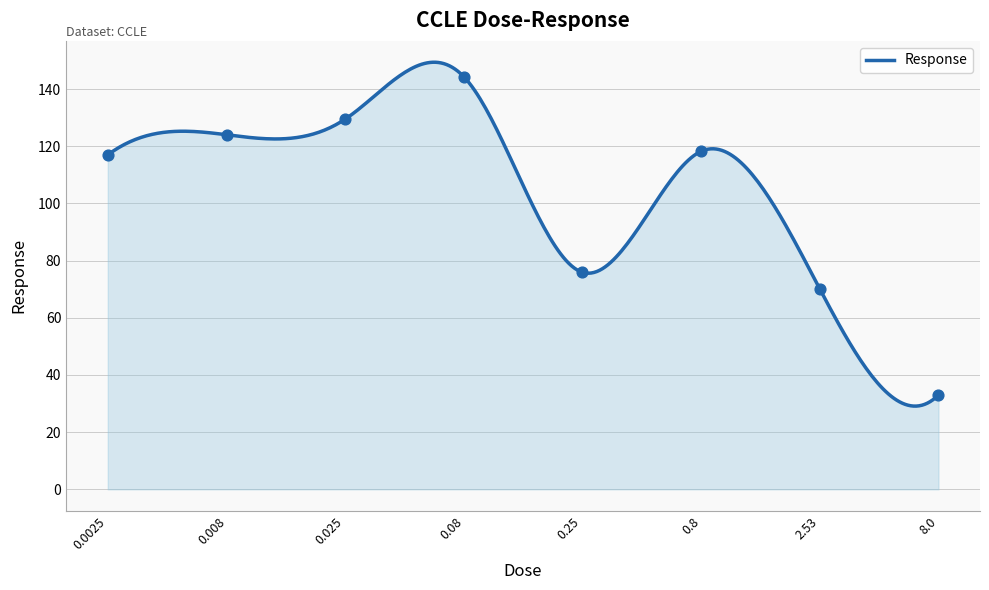

What is the ratio of the value at 0.8 to the value at 0.0025?

1.0